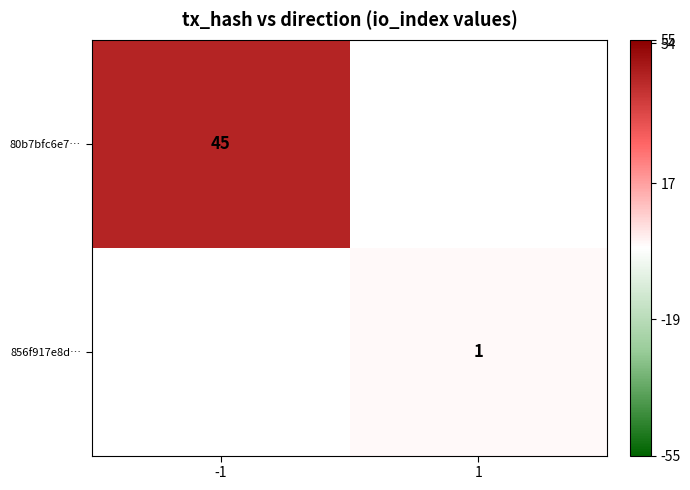

Between 1 and -1, which is larger?

-1